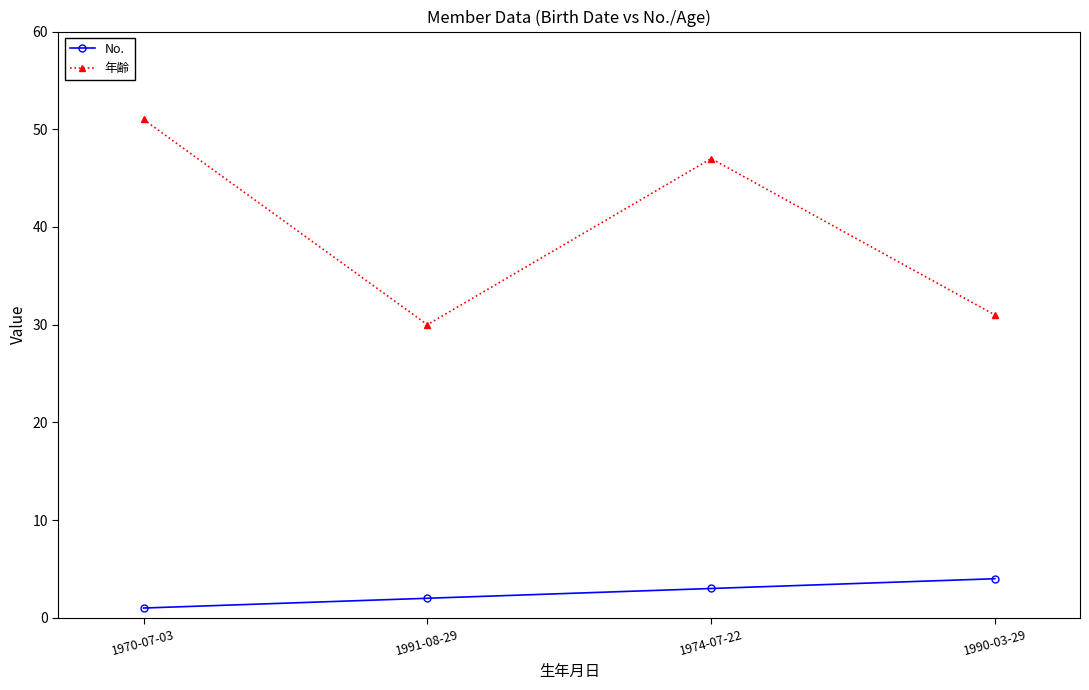

At which category is the sum across all series the highest?

1970-07-03